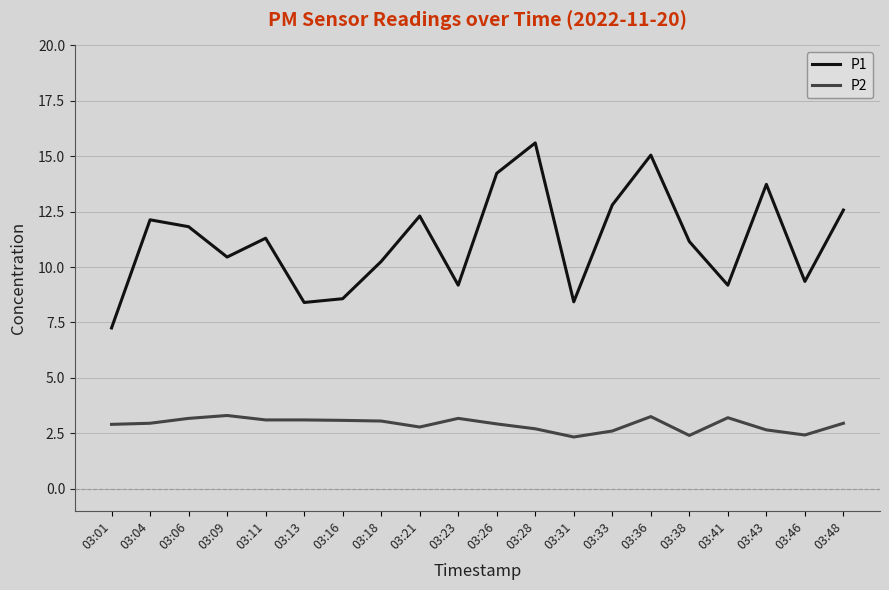

True or false: P2 and P1 intersect in this chart.

False